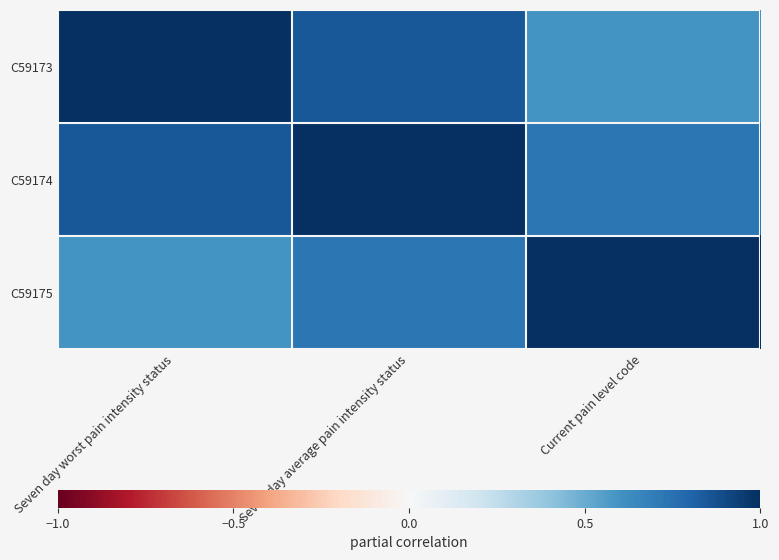

Which series has the largest total across all categories?

C59174